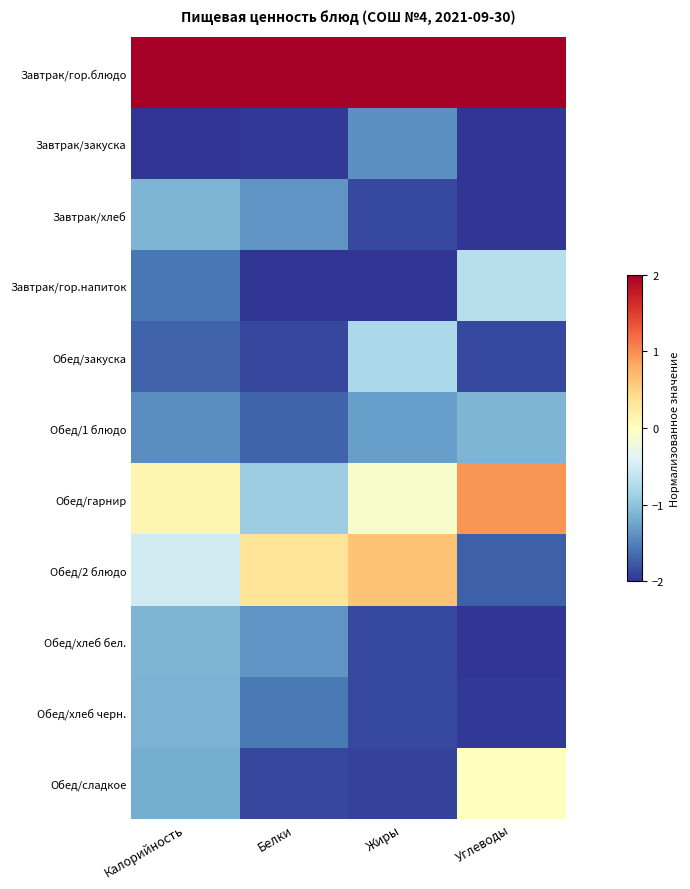

How many categories are shown in the chart?

4